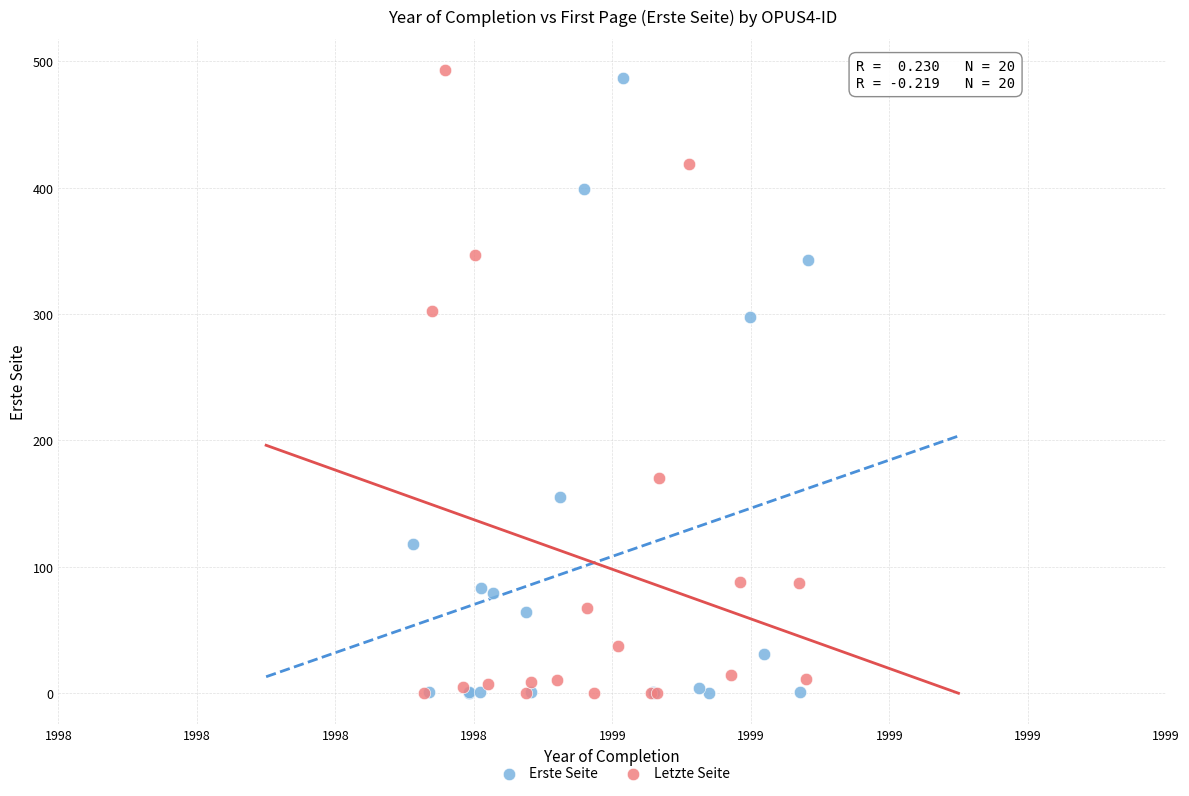

What are all the series names shown in the legend?

Erste Seite, Letzte Seite